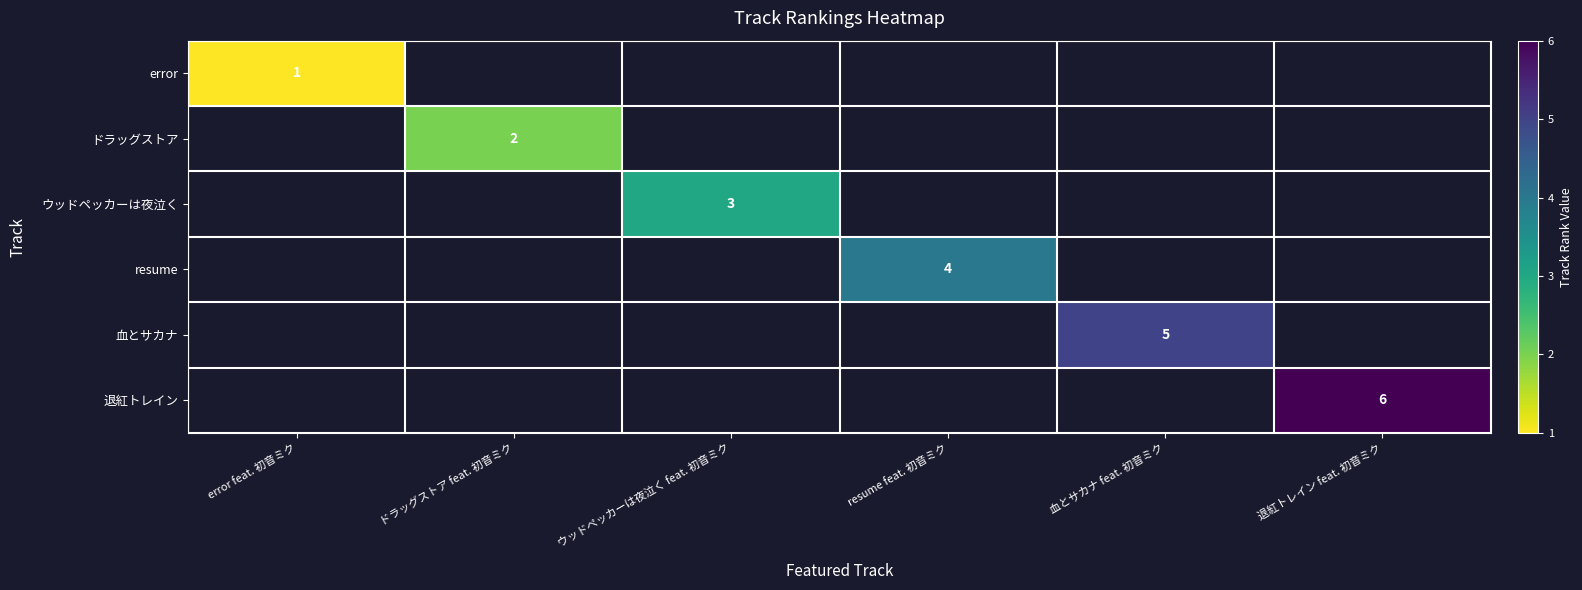

Is the value of 血とサカナ at 血とサカナ feat. 初音ミク greater than the value of resume at resume feat. 初音ミク?

Yes